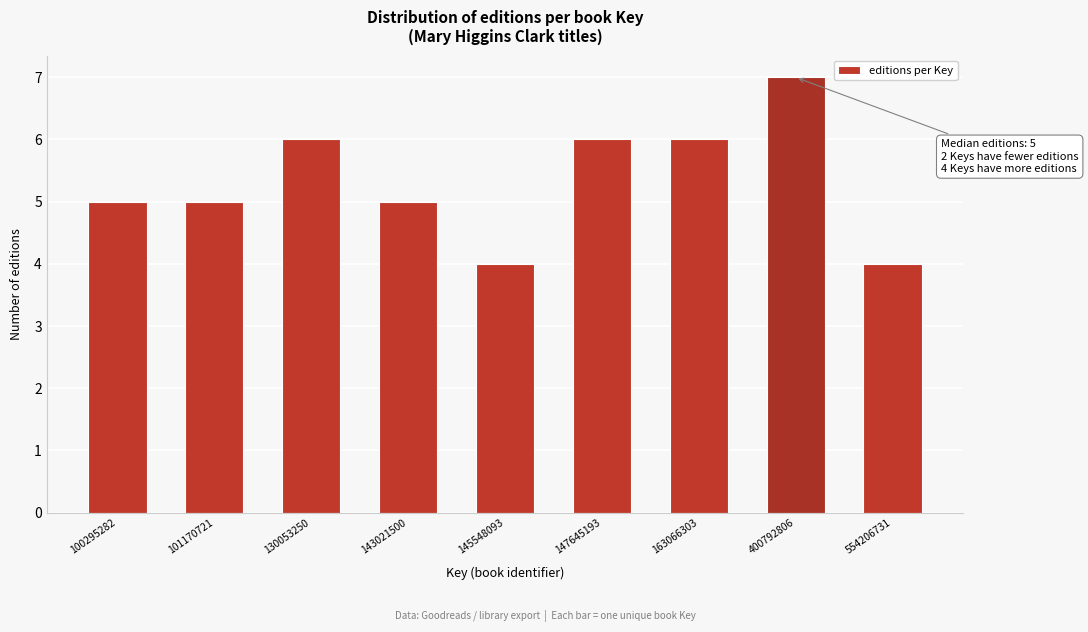

Reading right to left, transcribe all the data shown in this chart.

4	7	6	6	4	5	6	5	5